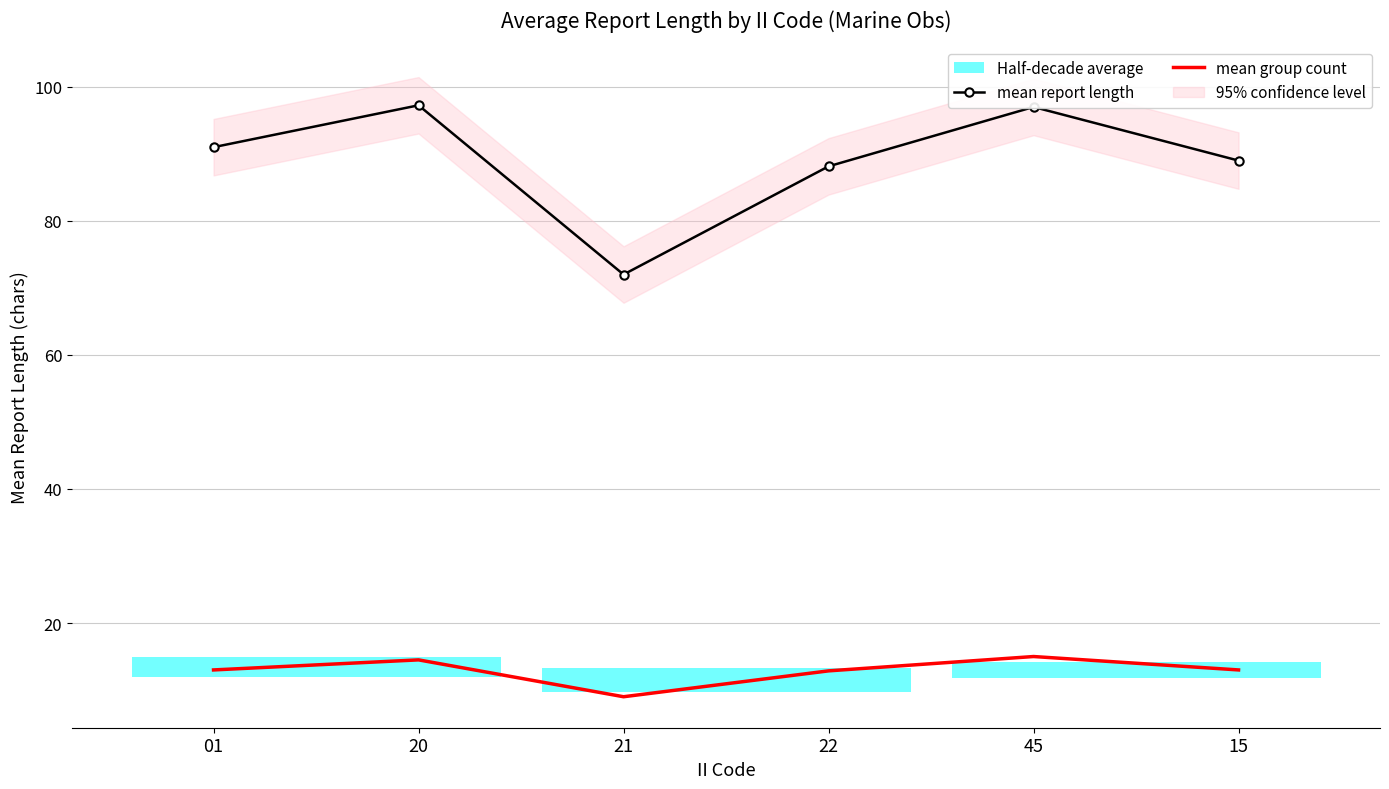

True or false: mean group count has a value of 14.5 at 20.

True